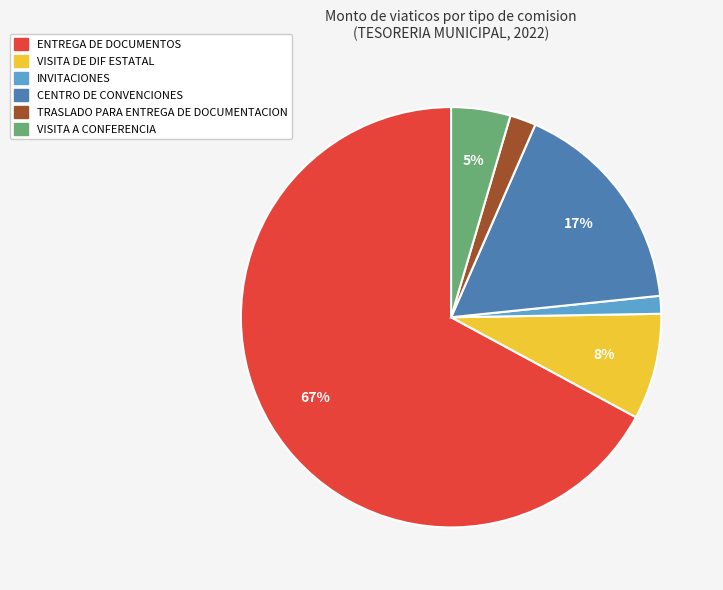

To the nearest percent, what is the difference between the largest and smallest slice percentages?

66%